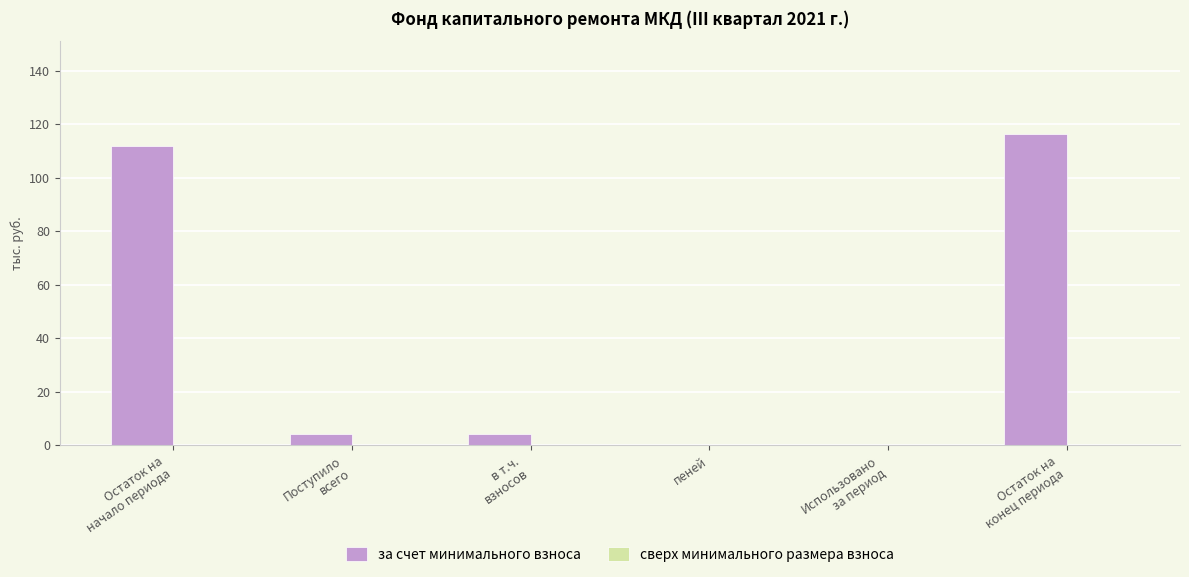

The value at пеней is 0.0. True or false?

True